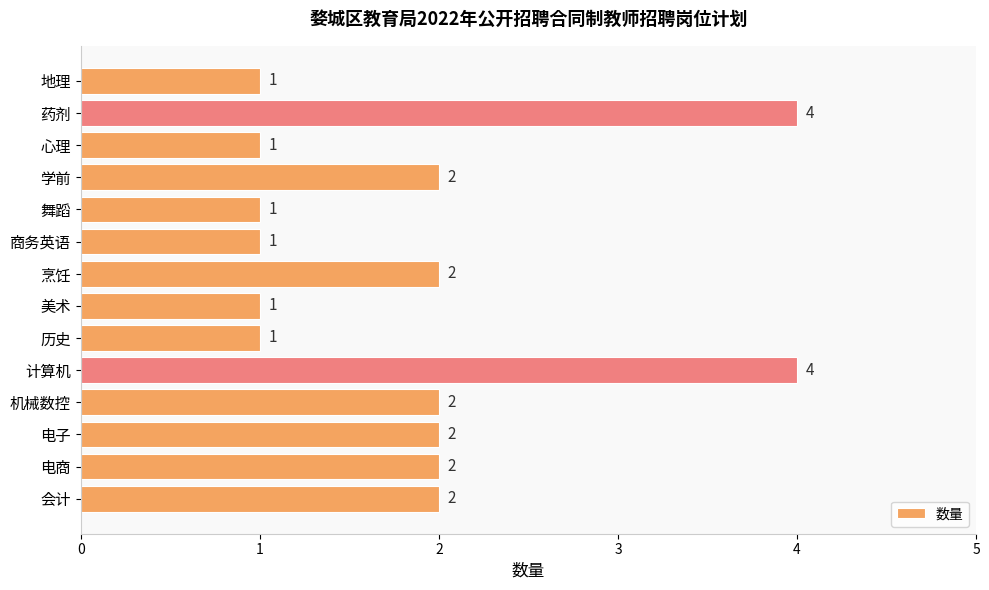

The value at 电子 is 2. True or false?

True